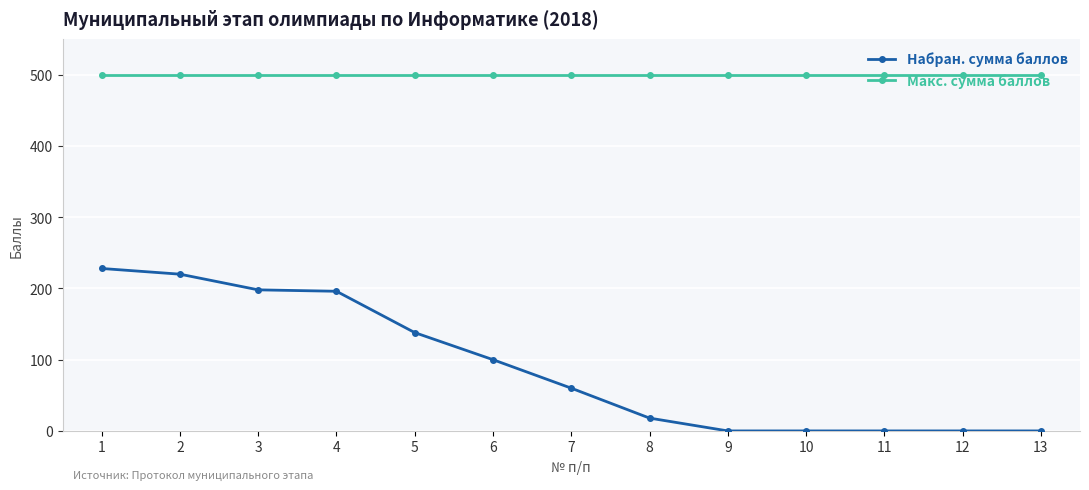

What is the spread (max minus min) of values at 12?

500